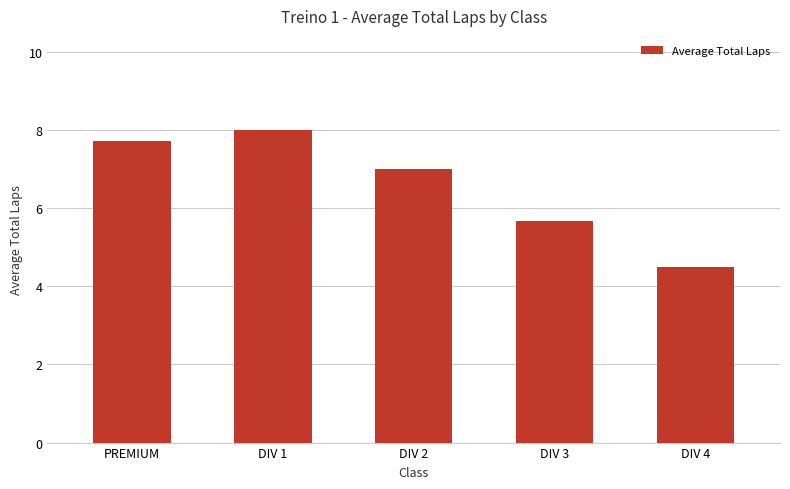

Rank the categories by value from lowest to highest.

DIV 4, DIV 3, DIV 2, PREMIUM, DIV 1